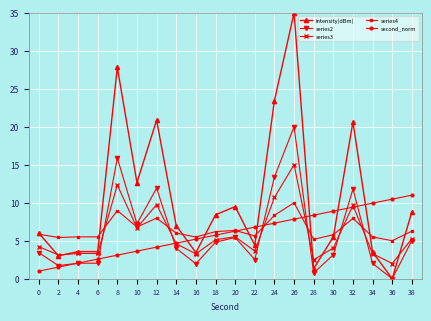

How many categories are shown in the chart?

20